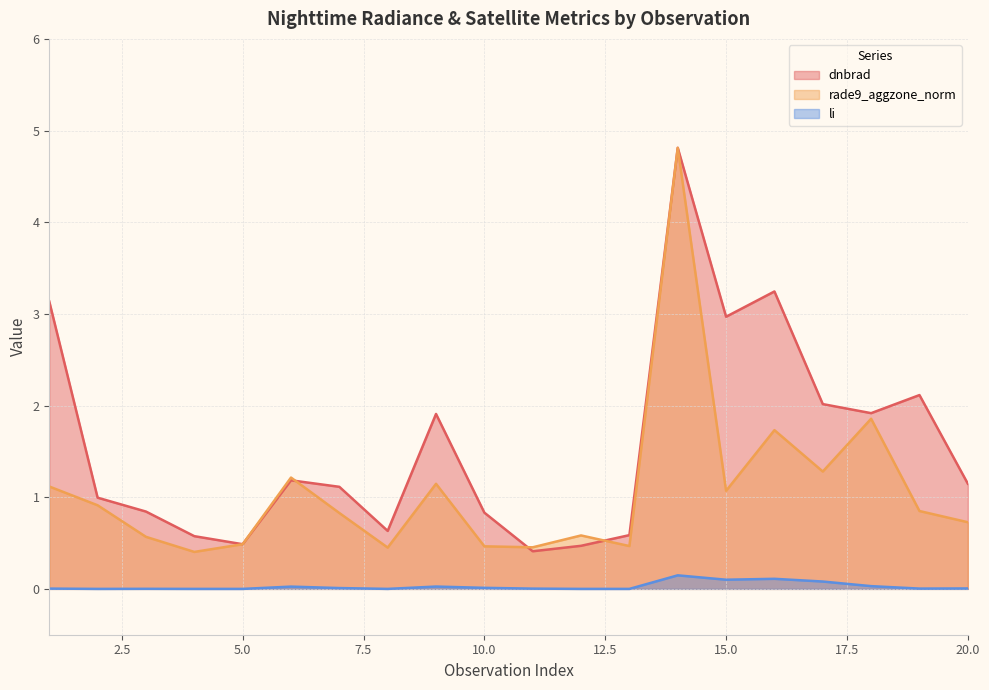

The value of rade9_aggzone_norm at 2 is 0.6. True or false?

False